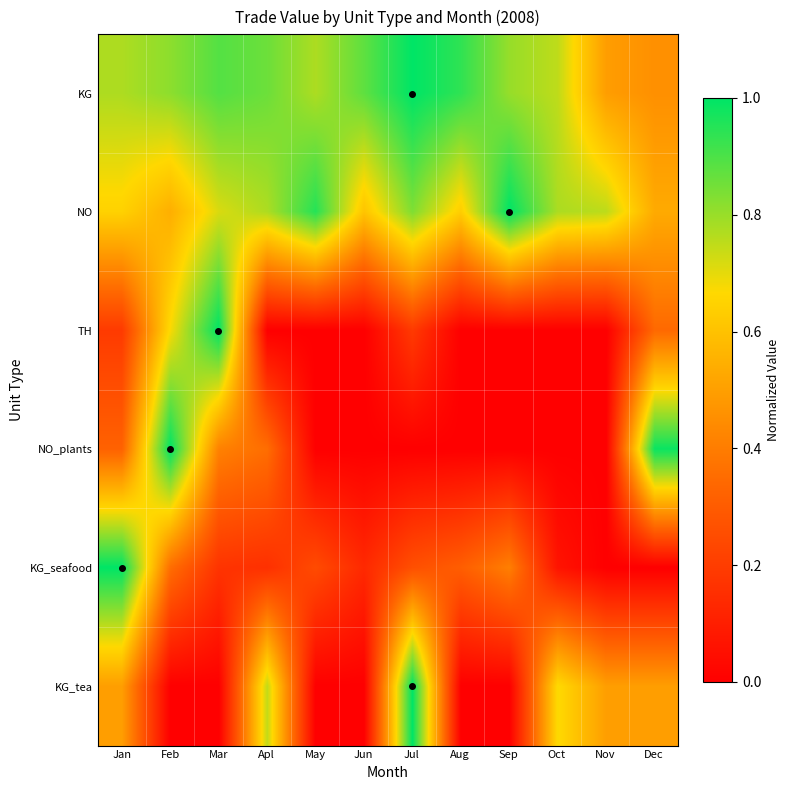

Which series has the largest range (max minus min)?

TH